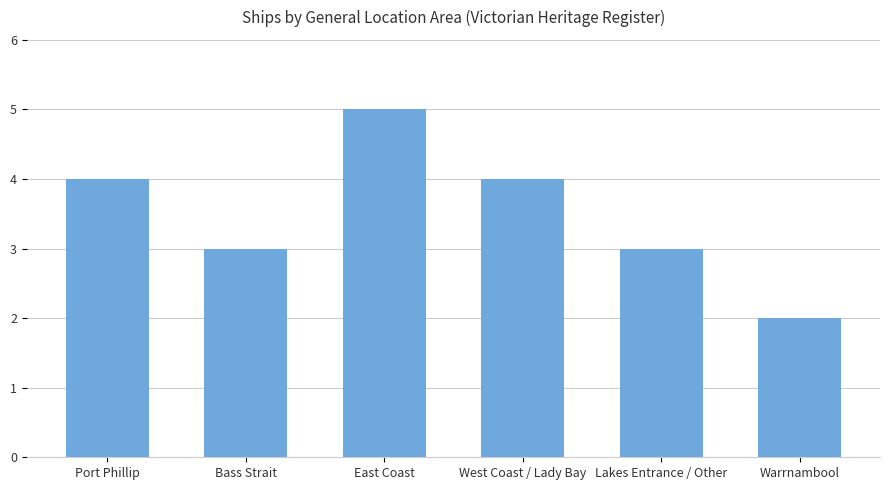

What value does the data have at Lakes Entrance / Other?

3